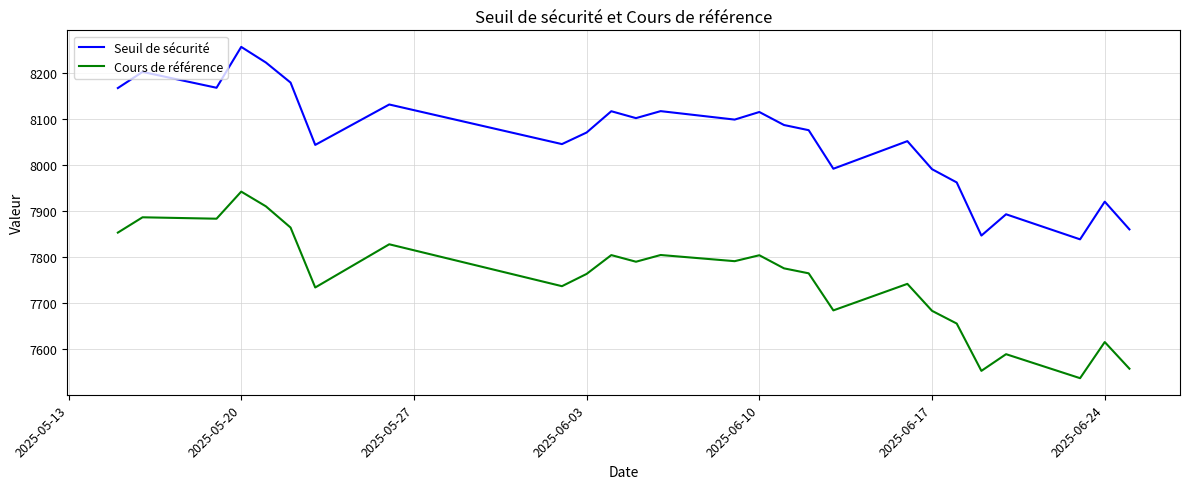

True or false: Cours de référence and Seuil de sécurité intersect in this chart.

False